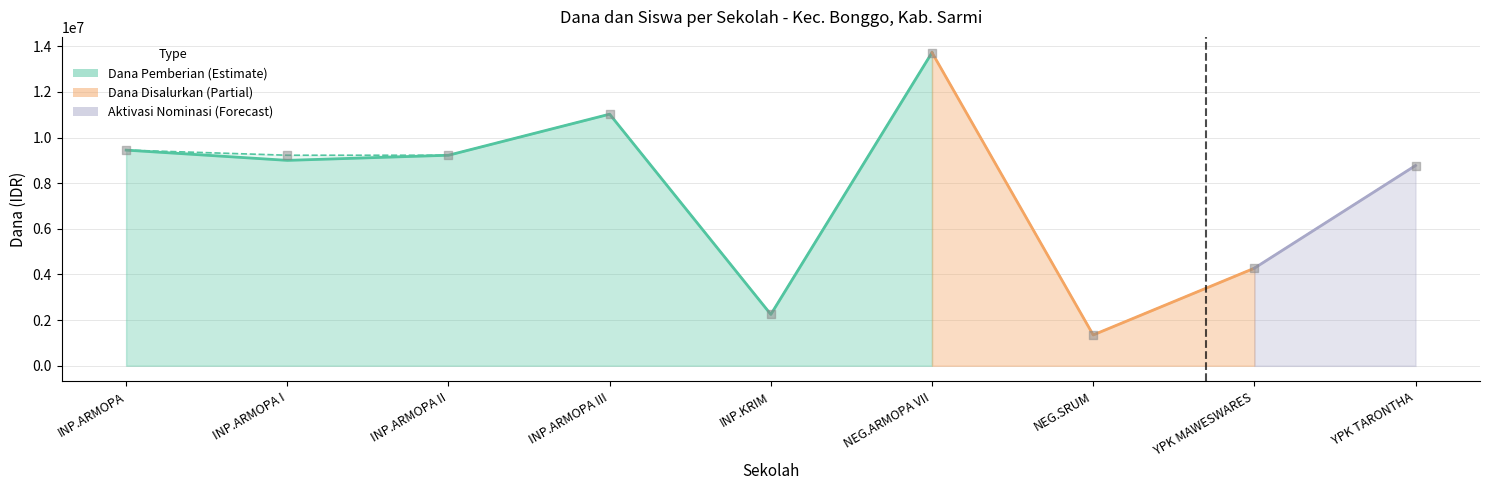

At how many categories does at least one series exceed 12286781?

1